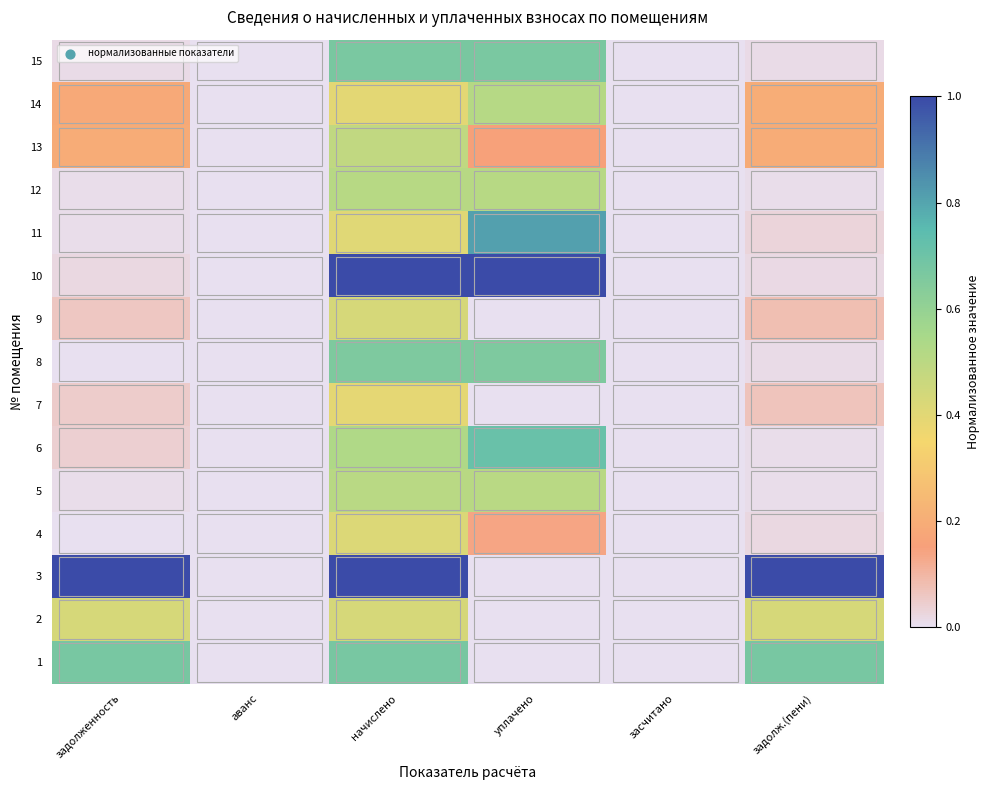

Reading left to right, transcribe all the data shown in this chart.

1: задолженность=0.7	аванс=0.0	начислено=0.7	уплачено=0.0	засчитано=0.0	задолж.(пени)=0.7
2: задолженность=0.4	аванс=0.0	начислено=0.4	уплачено=0.0	засчитано=0.0	задолж.(пени)=0.4
3: задолженность=1.0	аванс=0.0	начислено=1.0	уплачено=0.0	засчитано=0.0	задолж.(пени)=1.0
4: задолженность=0.0	аванс=0.0	начислено=0.4	уплачено=0.1	засчитано=0.0	задолж.(пени)=0.0
5: задолженность=0.0	аванс=0.0	начислено=0.5	уплачено=0.5	засчитано=0.0	задолж.(пени)=0.0
6: задолженность=0.0	аванс=0.0	начислено=0.5	уплачено=0.7	засчитано=0.0	задолж.(пени)=0.0
7: задолженность=0.0	аванс=0.0	начислено=0.4	уплачено=0.0	засчитано=0.0	задолж.(пени)=0.1
8: задолженность=0.0	аванс=0.0	начислено=0.7	уплачено=0.7	засчитано=0.0	задолж.(пени)=0.0
9: задолженность=0.1	аванс=0.0	начислено=0.4	уплачено=0.0	засчитано=0.0	задолж.(пени)=0.1
10: задолженность=0.0	аванс=0.0	начислено=1.0	уплачено=1.0	засчитано=0.0	задолж.(пени)=0.0
11: задолженность=0.0	аванс=0.0	начислено=0.4	уплачено=0.8	засчитано=0.0	задолж.(пени)=0.0
12: задолженность=0.0	аванс=0.0	начислено=0.5	уплачено=0.5	засчитано=0.0	задолж.(пени)=0.0
13: задолженность=0.2	аванс=0.0	начислено=0.5	уплачено=0.2	засчитано=0.0	задолж.(пени)=0.2
14: задолженность=0.2	аванс=0.0	начислено=0.4	уплачено=0.5	засчитано=0.0	задолж.(пени)=0.2
15: задолженность=0.0	аванс=0.0	начислено=0.7	уплачено=0.7	засчитано=0.0	задолж.(пени)=0.0